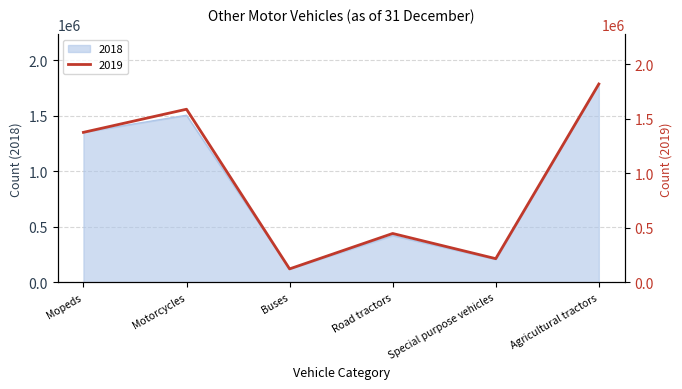

What is the average value of the 2018 series?

897048